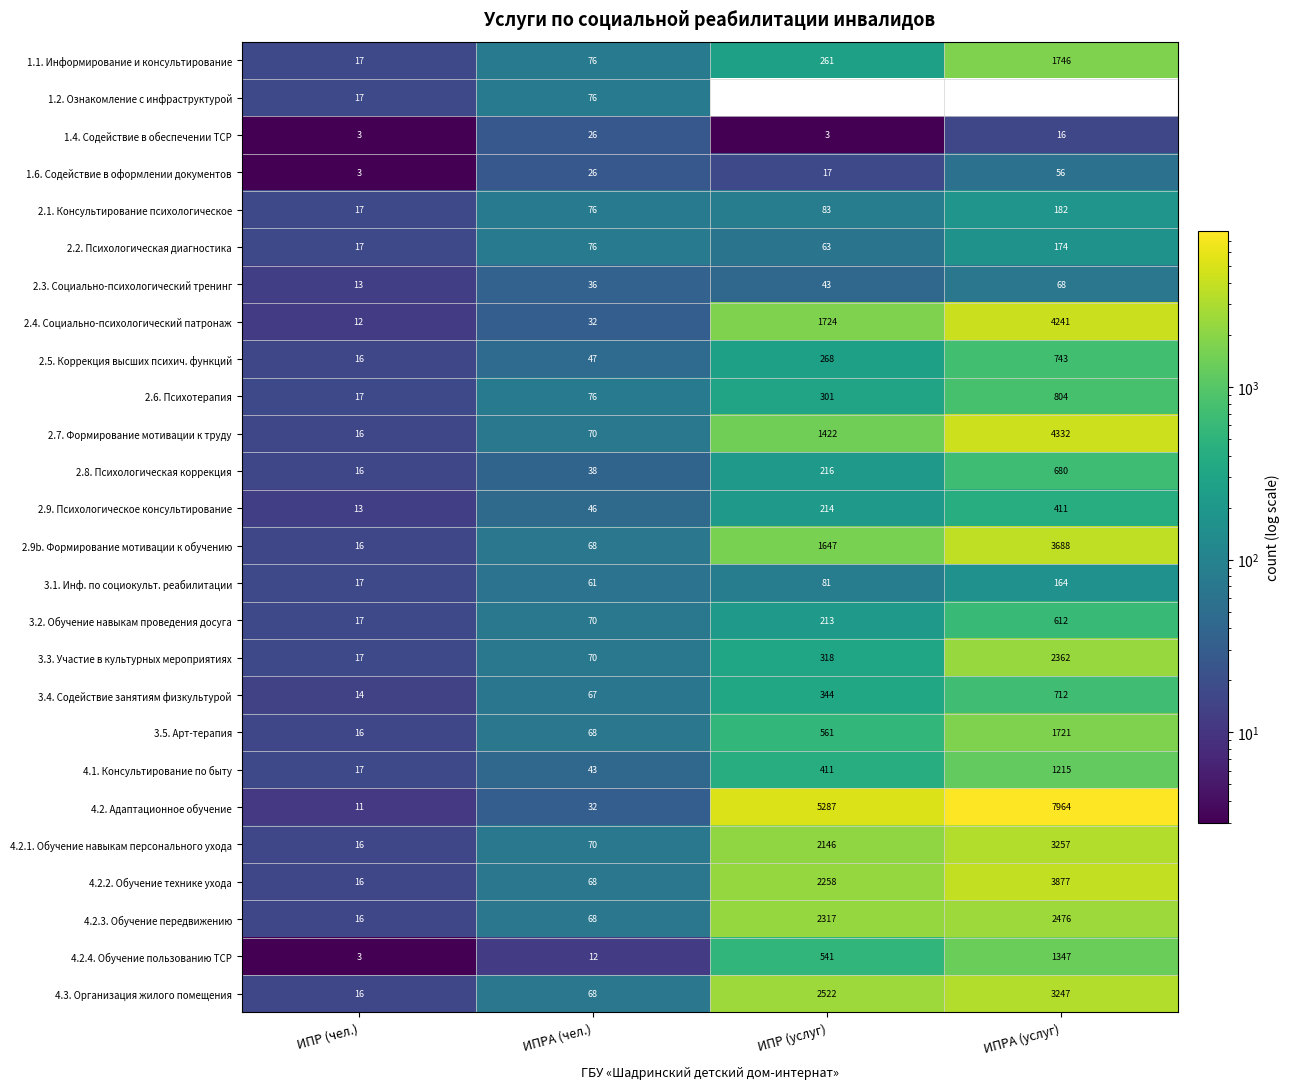

The value of 3.2. Обучение навыкам проведения досуга at ИПР (чел.) is 7. True or false?

False